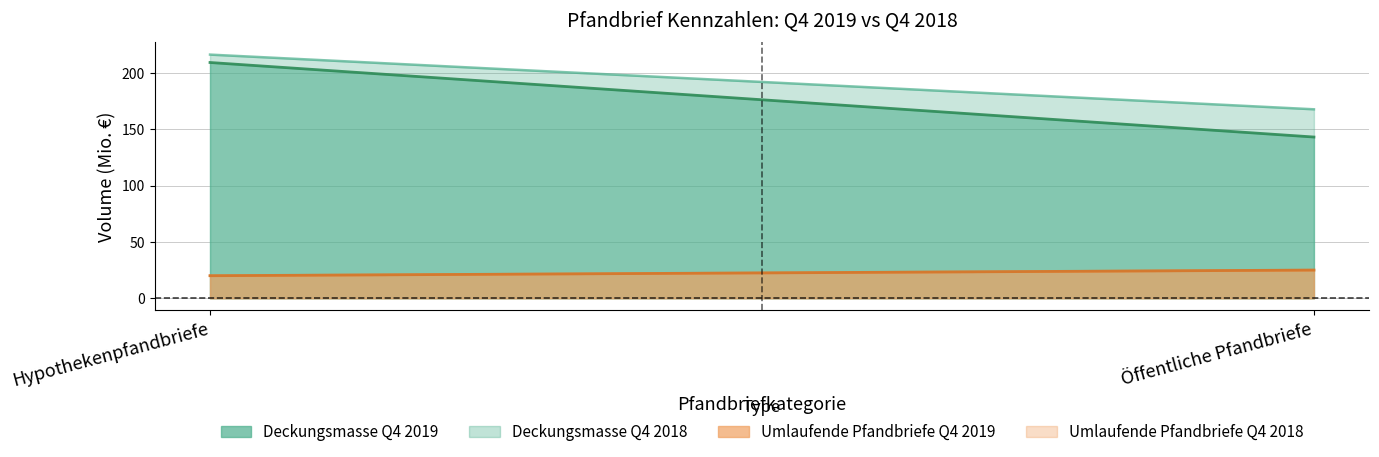

Is the value of Umlaufende Pfandbriefe Q4 2018 at Öffentliche Pfandbriefe greater than the value of Deckungsmasse Q4 2018 at Öffentliche Pfandbriefe?

No